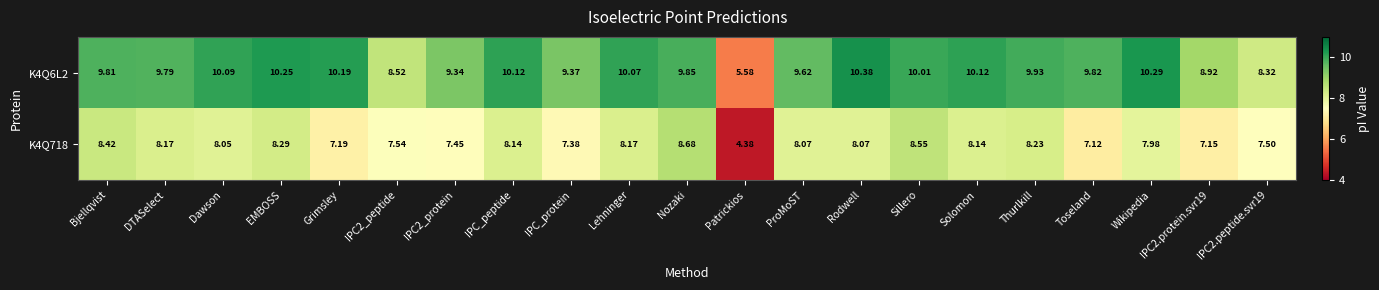

At which label does K4Q6L2 first exceed 9?

Bjellqvist